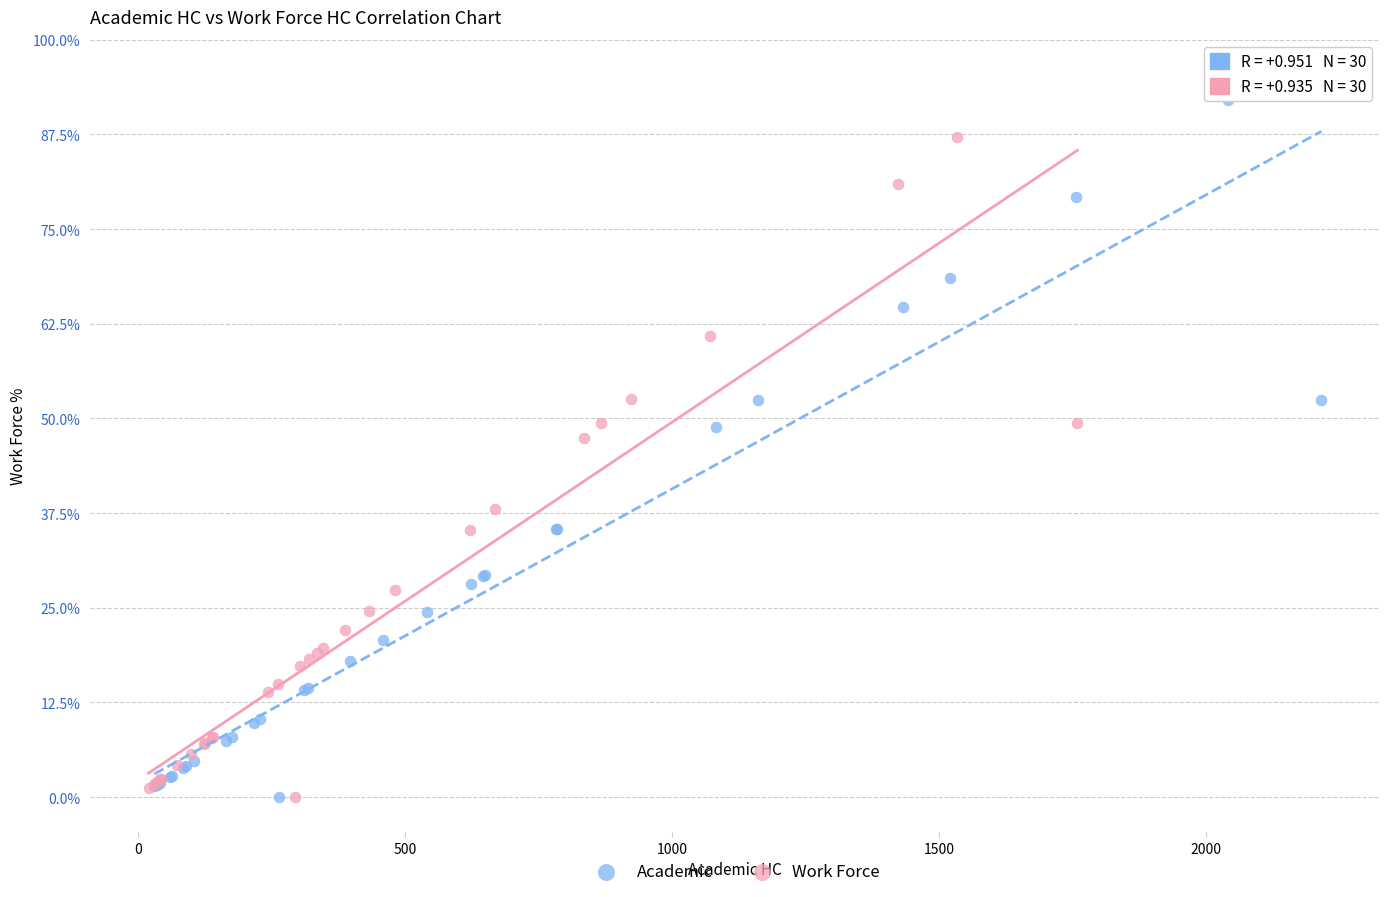

Which series has the largest Y range (max minus min)?

Academic